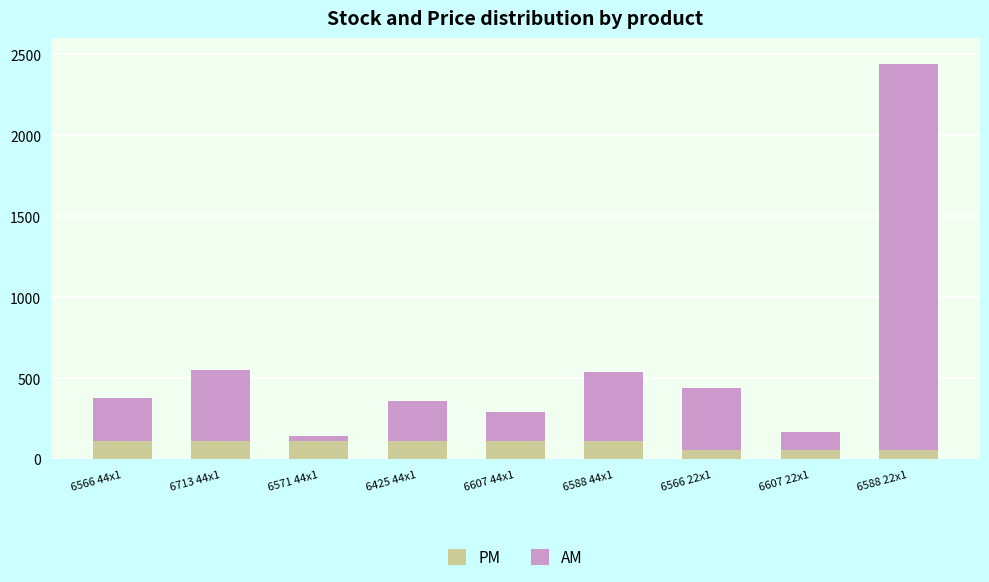

At which category is the sum across all series the highest?

6588 22x1